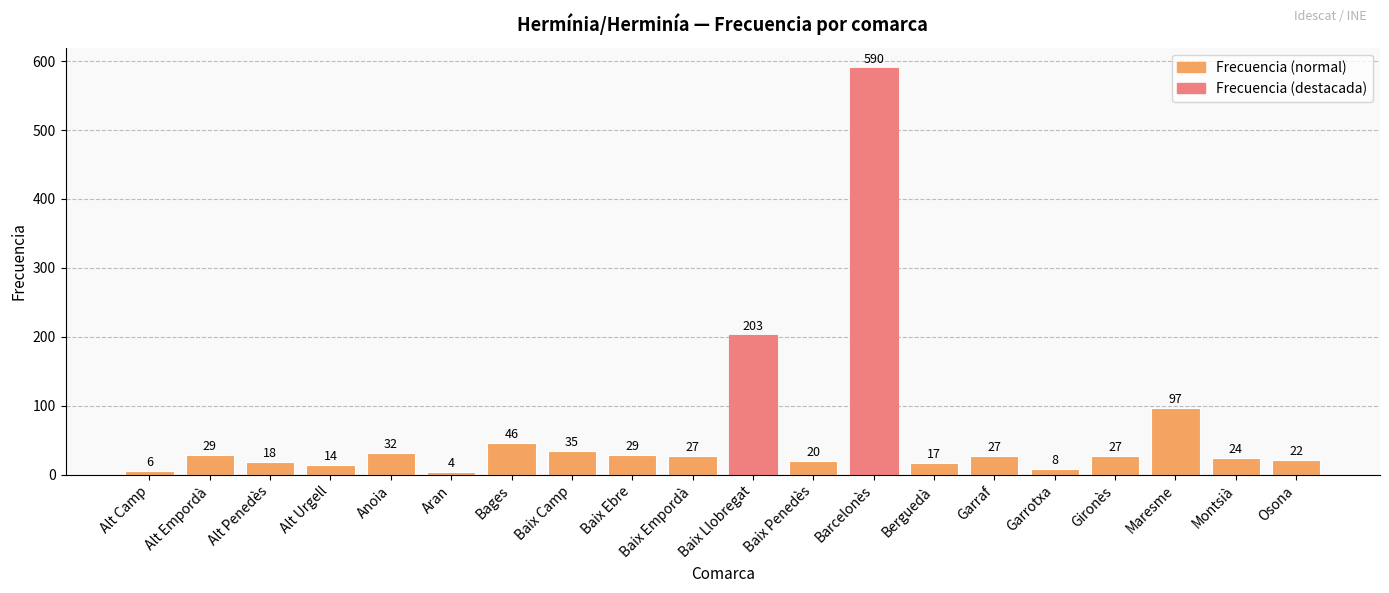

Which has a higher value, Baix Llobregat or Alt Penedès?

Baix Llobregat